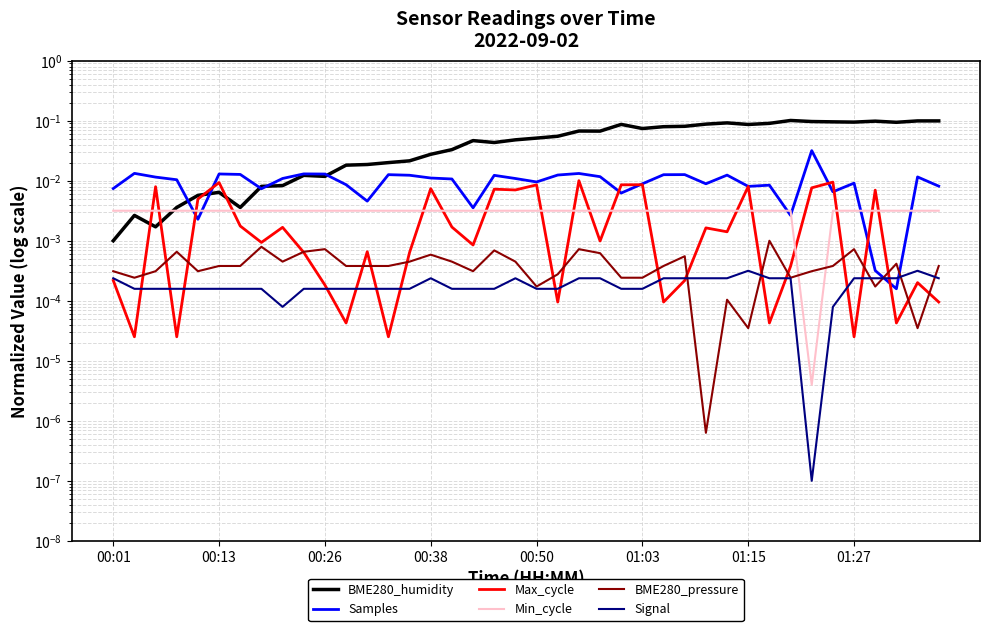

Rank the series at 00:01 from highest to lowest value.

Samples, Min_cycle, BME280_humidity, BME280_pressure, Signal, Max_cycle